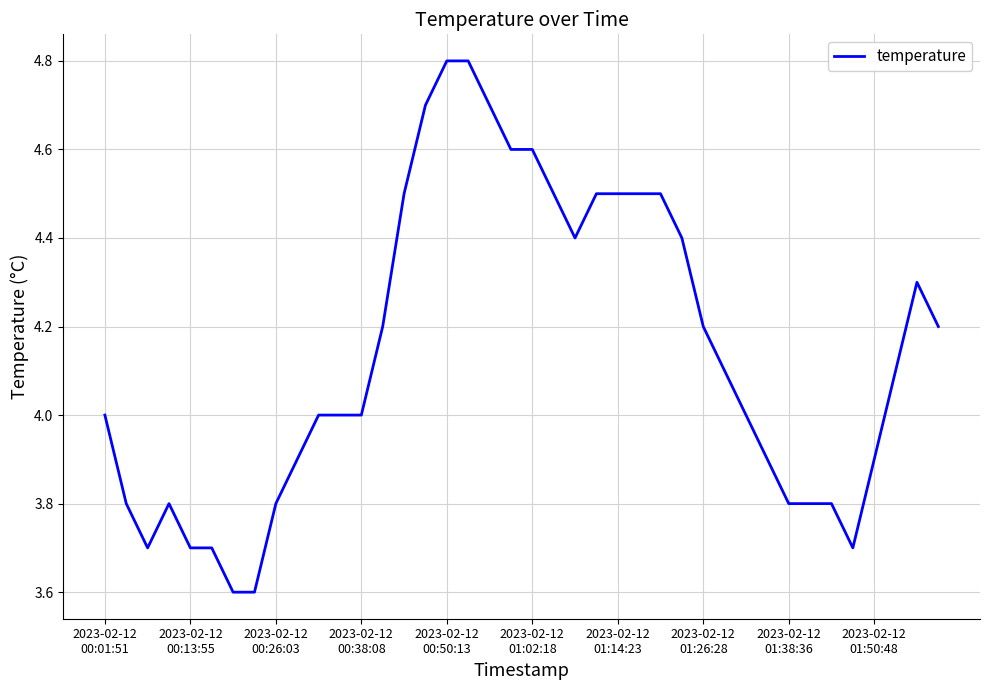

What is the greatest value displayed?

4.8